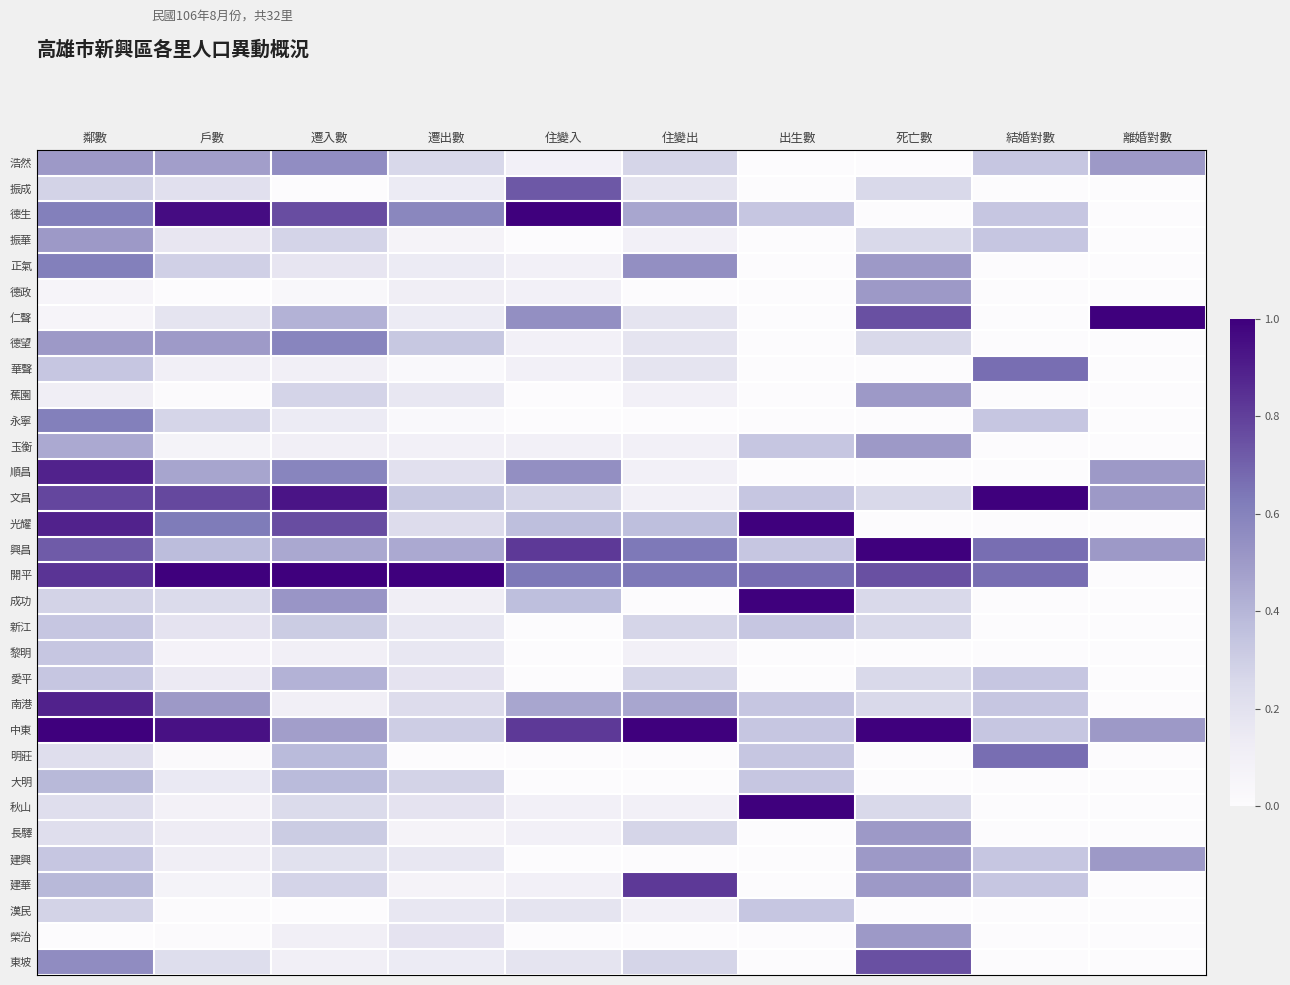

Reading left to right, transcribe all the data shown in this chart.

浩然: 鄰數=0.5	戶數=0.5	遷入數=0.6	遷出數=0.3	住變入=0.1	住變出=0.3	出生數=0.0	死亡數=0.0	結婚對數=0.3	離婚對數=0.5
振成: 鄰數=0.3	戶數=0.2	遷入數=0.0	遷出數=0.1	住變入=0.7	住變出=0.2	出生數=0.0	死亡數=0.2	結婚對數=0.0	離婚對數=0.0
德生: 鄰數=0.6	戶數=1.0	遷入數=0.8	遷出數=0.6	住變入=1.0	住變出=0.5	出生數=0.3	死亡數=0.0	結婚對數=0.3	離婚對數=0.0
振華: 鄰數=0.5	戶數=0.2	遷入數=0.3	遷出數=0.1	住變入=0.0	住變出=0.1	出生數=0.0	死亡數=0.2	結婚對數=0.3	離婚對數=0.0
正氣: 鄰數=0.6	戶數=0.3	遷入數=0.2	遷出數=0.1	住變入=0.1	住變出=0.5	出生數=0.0	死亡數=0.5	結婚對數=0.0	離婚對數=0.0
德政: 鄰數=0.1	戶數=0.0	遷入數=0.0	遷出數=0.1	住變入=0.1	住變出=0.0	出生數=0.0	死亡數=0.5	結婚對數=0.0	離婚對數=0.0
仁聲: 鄰數=0.1	戶數=0.2	遷入數=0.4	遷出數=0.1	住變入=0.5	住變出=0.2	出生數=0.0	死亡數=0.8	結婚對數=0.0	離婚對數=1.0
德望: 鄰數=0.5	戶數=0.5	遷入數=0.6	遷出數=0.3	住變入=0.1	住變出=0.2	出生數=0.0	死亡數=0.2	結婚對數=0.0	離婚對數=0.0
華聲: 鄰數=0.3	戶數=0.1	遷入數=0.1	遷出數=0.0	住變入=0.1	住變出=0.2	出生數=0.0	死亡數=0.0	結婚對數=0.7	離婚對數=0.0
蕉園: 鄰數=0.1	戶數=0.0	遷入數=0.3	遷出數=0.2	住變入=0.0	住變出=0.1	出生數=0.0	死亡數=0.5	結婚對數=0.0	離婚對數=0.0
永寧: 鄰數=0.6	戶數=0.3	遷入數=0.1	遷出數=0.0	住變入=0.0	住變出=0.0	出生數=0.0	死亡數=0.0	結婚對數=0.3	離婚對數=0.0
玉衡: 鄰數=0.4	戶數=0.1	遷入數=0.1	遷出數=0.1	住變入=0.1	住變出=0.1	出生數=0.3	死亡數=0.5	結婚對數=0.0	離婚對數=0.0
順昌: 鄰數=0.9	戶數=0.5	遷入數=0.6	遷出數=0.2	住變入=0.5	住變出=0.1	出生數=0.0	死亡數=0.0	結婚對數=0.0	離婚對數=0.5
文昌: 鄰數=0.8	戶數=0.8	遷入數=0.9	遷出數=0.3	住變入=0.3	住變出=0.1	出生數=0.3	死亡數=0.2	結婚對數=1.0	離婚對數=0.5
光耀: 鄰數=0.9	戶數=0.6	遷入數=0.8	遷出數=0.2	住變入=0.4	住變出=0.4	出生數=1.0	死亡數=0.0	結婚對數=0.0	離婚對數=0.0
興昌: 鄰數=0.7	戶數=0.4	遷入數=0.4	遷出數=0.4	住變入=0.8	住變出=0.6	出生數=0.3	死亡數=1.0	結婚對數=0.7	離婚對數=0.5
開平: 鄰數=0.8	戶數=1.0	遷入數=1.0	遷出數=1.0	住變入=0.6	住變出=0.6	出生數=0.7	死亡數=0.8	結婚對數=0.7	離婚對數=0.0
成功: 鄰數=0.3	戶數=0.2	遷入數=0.5	遷出數=0.1	住變入=0.4	住變出=0.0	出生數=1.0	死亡數=0.2	結婚對數=0.0	離婚對數=0.0
新江: 鄰數=0.3	戶數=0.2	遷入數=0.3	遷出數=0.2	住變入=0.0	住變出=0.3	出生數=0.3	死亡數=0.2	結婚對數=0.0	離婚對數=0.0
黎明: 鄰數=0.3	戶數=0.1	遷入數=0.1	遷出數=0.2	住變入=0.0	住變出=0.1	出生數=0.0	死亡數=0.0	結婚對數=0.0	離婚對數=0.0
愛平: 鄰數=0.3	戶數=0.1	遷入數=0.4	遷出數=0.2	住變入=0.0	住變出=0.3	出生數=0.0	死亡數=0.2	結婚對數=0.3	離婚對數=0.0
南港: 鄰數=0.9	戶數=0.5	遷入數=0.1	遷出數=0.2	住變入=0.5	住變出=0.5	出生數=0.3	死亡數=0.2	結婚對數=0.3	離婚對數=0.0
中東: 鄰數=1.0	戶數=0.9	遷入數=0.5	遷出數=0.3	住變入=0.8	住變出=1.0	出生數=0.3	死亡數=1.0	結婚對數=0.3	離婚對數=0.5
明莊: 鄰數=0.2	戶數=0.0	遷入數=0.4	遷出數=0.0	住變入=0.0	住變出=0.0	出生數=0.3	死亡數=0.0	結婚對數=0.7	離婚對數=0.0
大明: 鄰數=0.4	戶數=0.1	遷入數=0.4	遷出數=0.3	住變入=0.0	住變出=0.0	出生數=0.3	死亡數=0.0	結婚對數=0.0	離婚對數=0.0
秋山: 鄰數=0.2	戶數=0.1	遷入數=0.2	遷出數=0.2	住變入=0.1	住變出=0.1	出生數=1.0	死亡數=0.2	結婚對數=0.0	離婚對數=0.0
長驛: 鄰數=0.2	戶數=0.1	遷入數=0.3	遷出數=0.1	住變入=0.1	住變出=0.3	出生數=0.0	死亡數=0.5	結婚對數=0.0	離婚對數=0.0
建興: 鄰數=0.3	戶數=0.1	遷入數=0.2	遷出數=0.2	住變入=0.0	住變出=0.0	出生數=0.0	死亡數=0.5	結婚對數=0.3	離婚對數=0.5
建華: 鄰數=0.4	戶數=0.1	遷入數=0.3	遷出數=0.1	住變入=0.1	住變出=0.8	出生數=0.0	死亡數=0.5	結婚對數=0.3	離婚對數=0.0
漢民: 鄰數=0.3	戶數=0.0	遷入數=0.0	遷出數=0.2	住變入=0.2	住變出=0.1	出生數=0.3	死亡數=0.0	結婚對數=0.0	離婚對數=0.0
榮治: 鄰數=0.0	戶數=0.0	遷入數=0.1	遷出數=0.2	住變入=0.0	住變出=0.0	出生數=0.0	死亡數=0.5	結婚對數=0.0	離婚對數=0.0
東坡: 鄰數=0.6	戶數=0.2	遷入數=0.1	遷出數=0.1	住變入=0.2	住變出=0.3	出生數=0.0	死亡數=0.8	結婚對數=0.0	離婚對數=0.0